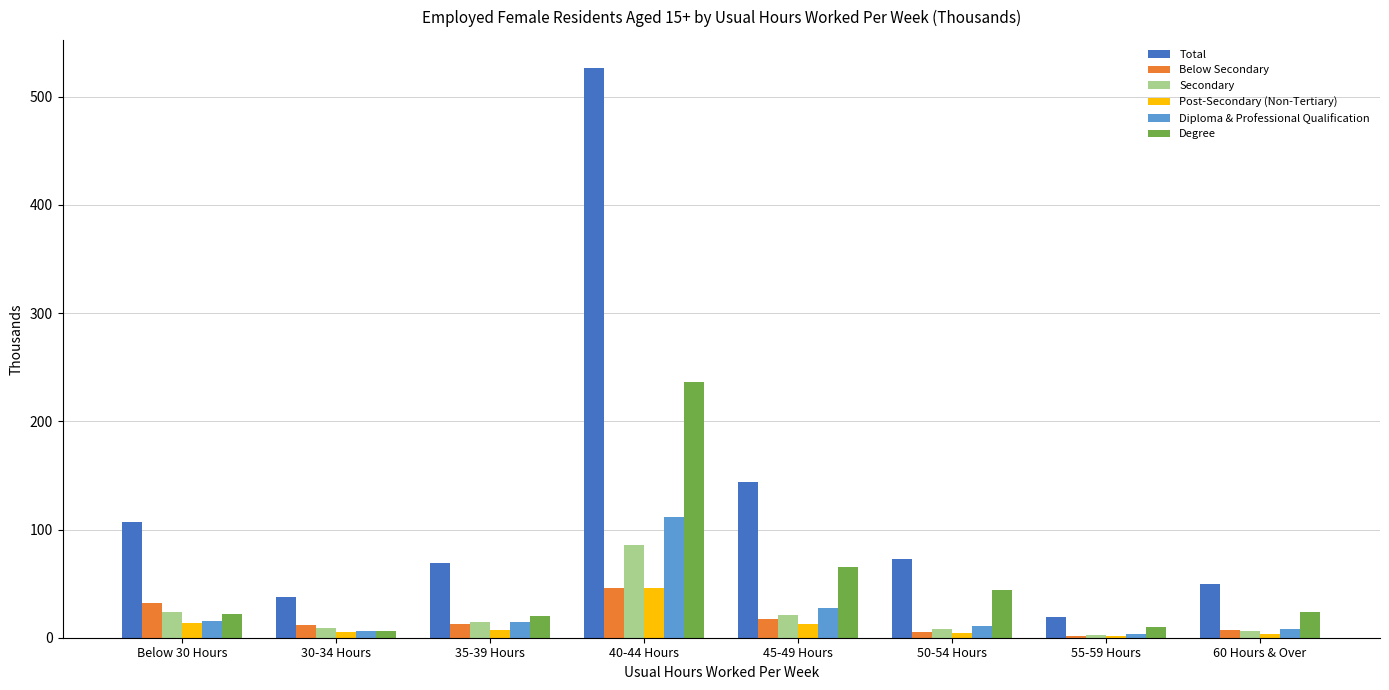

What is the sum of the Diploma & Professional Qualification values at 45-49 Hours and 50-54 Hours?

38.5